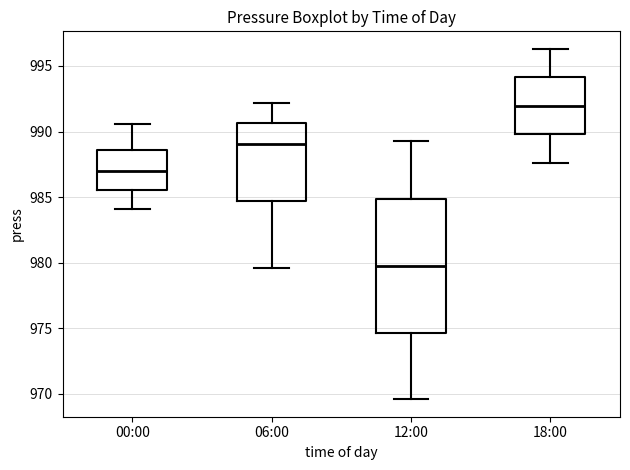

Which box's median line is the lowest?

12:00